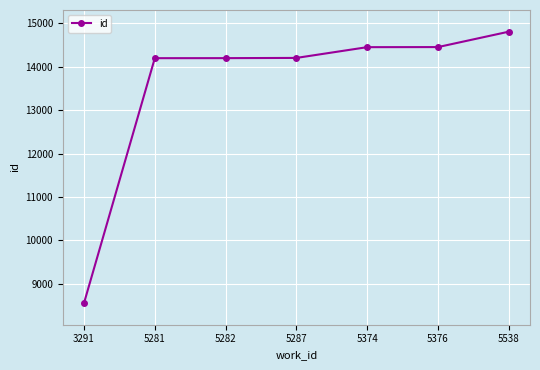

What is the difference between the maximum and minimum values?

6257